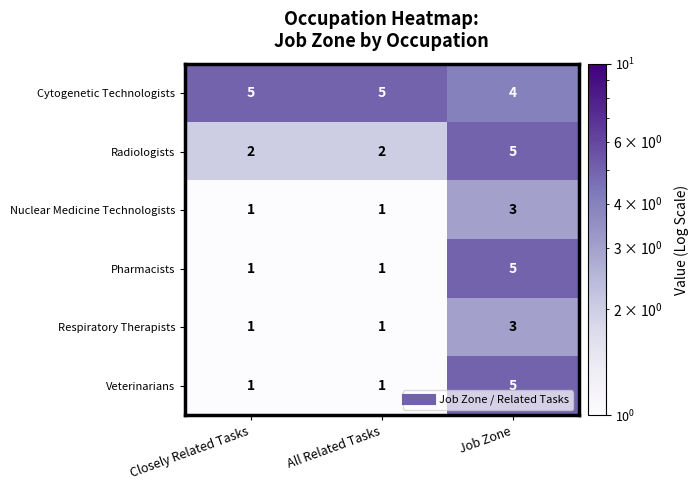

How many data points does each series have?

3